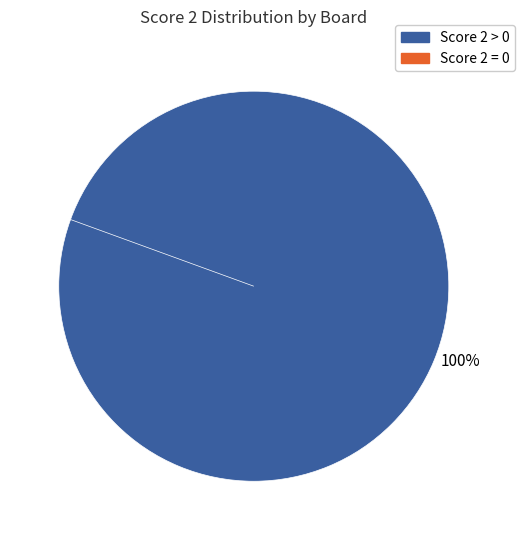

To the nearest percent, what is the difference between the 1 and 8 slice percentages?

16%